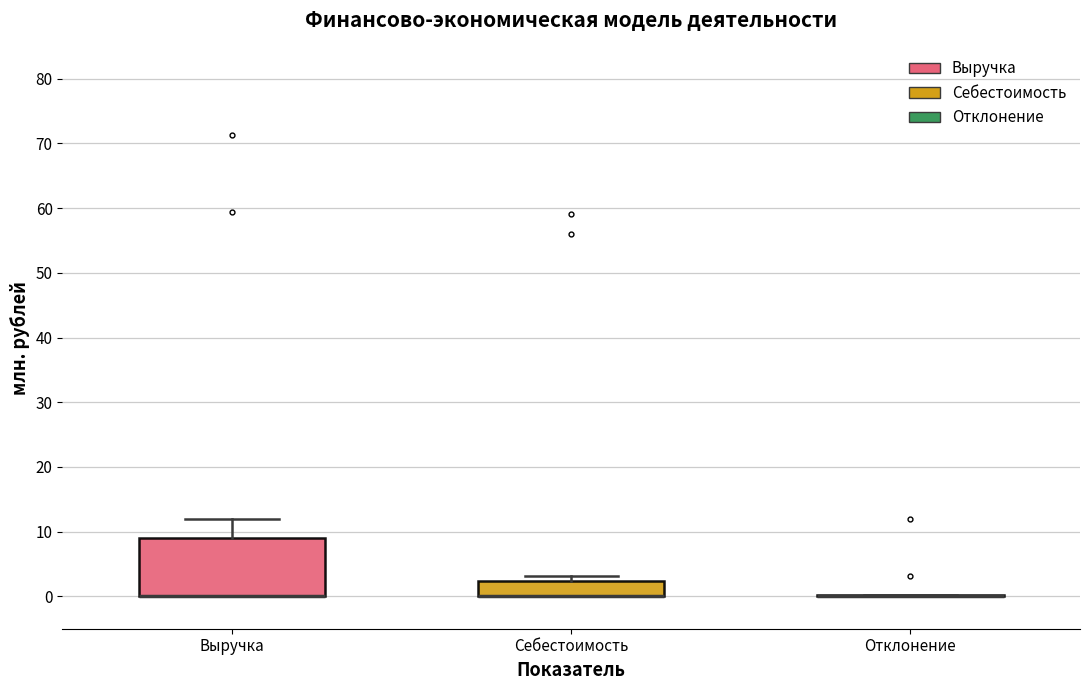

Reading left to right, read every box against the y-axis: the position of its median line, the range the box covers, and the ends of its whiskers. The values are not printed on the chart, so give them approximately, as read against the axis.

Выручка: median 0 (drawn on the box's lower edge), box 0 to 9, whiskers 0 to 12
Себестоимость: median 0 (drawn on the box's lower edge), box 0 to 2, whiskers 0 to 3
Отклонение: box collapsed to a line at 0, whiskers 0 to 0